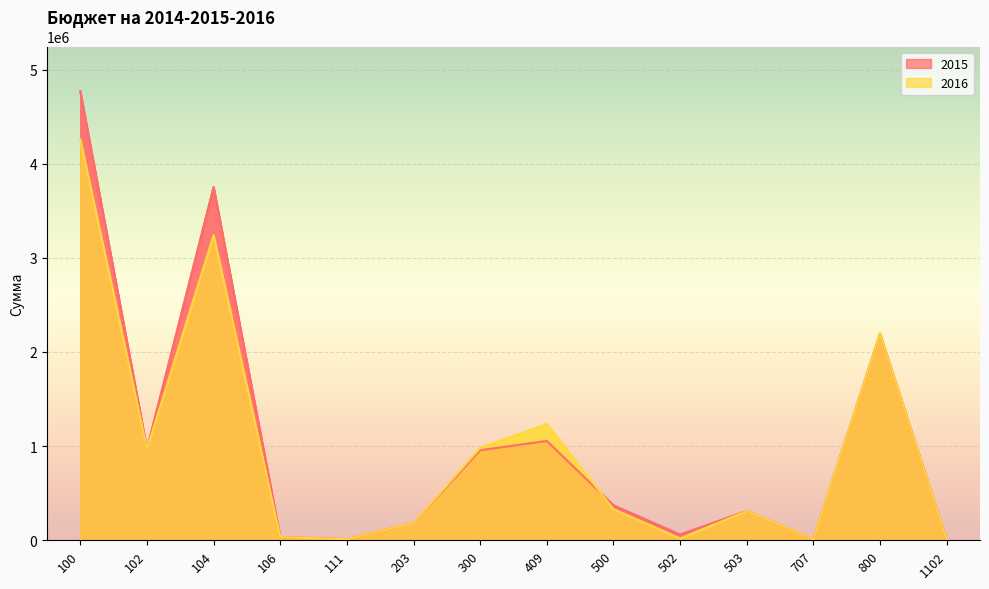

How many distinct data groups are displayed?

2